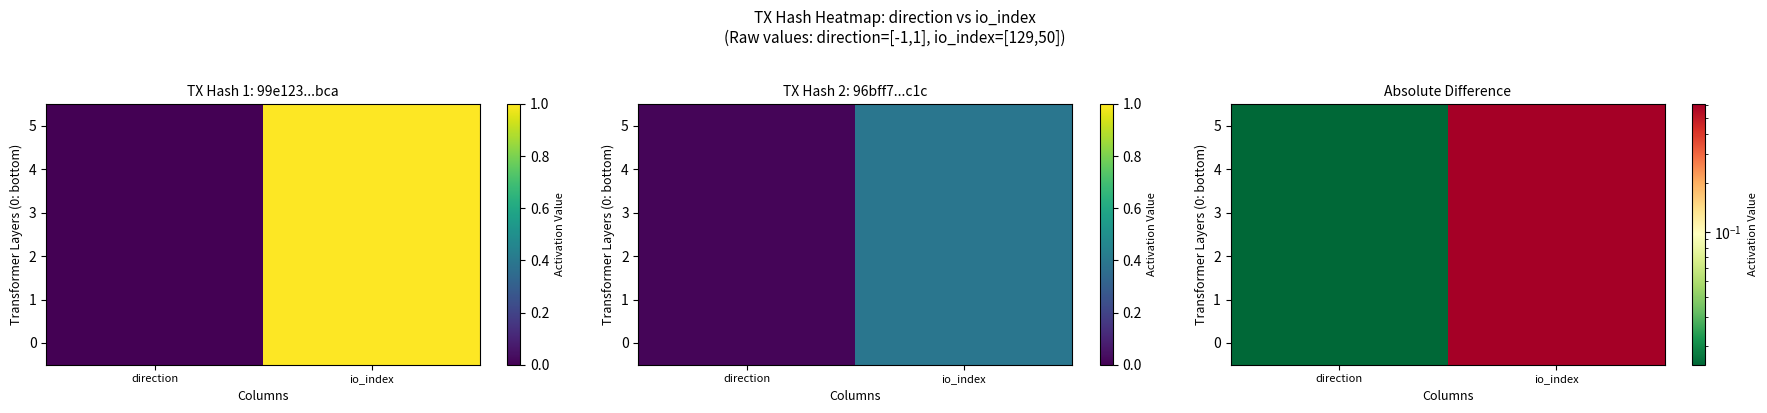

What is the total value across all series at direction?

0.1